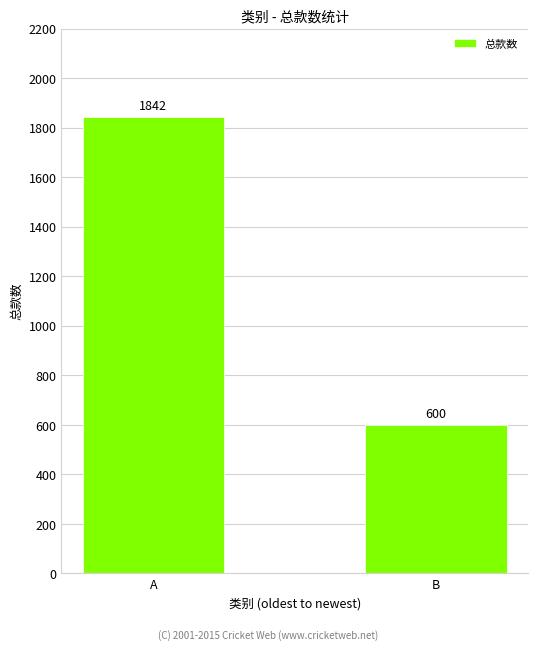

List the labels in order of value, smallest first.

B, A